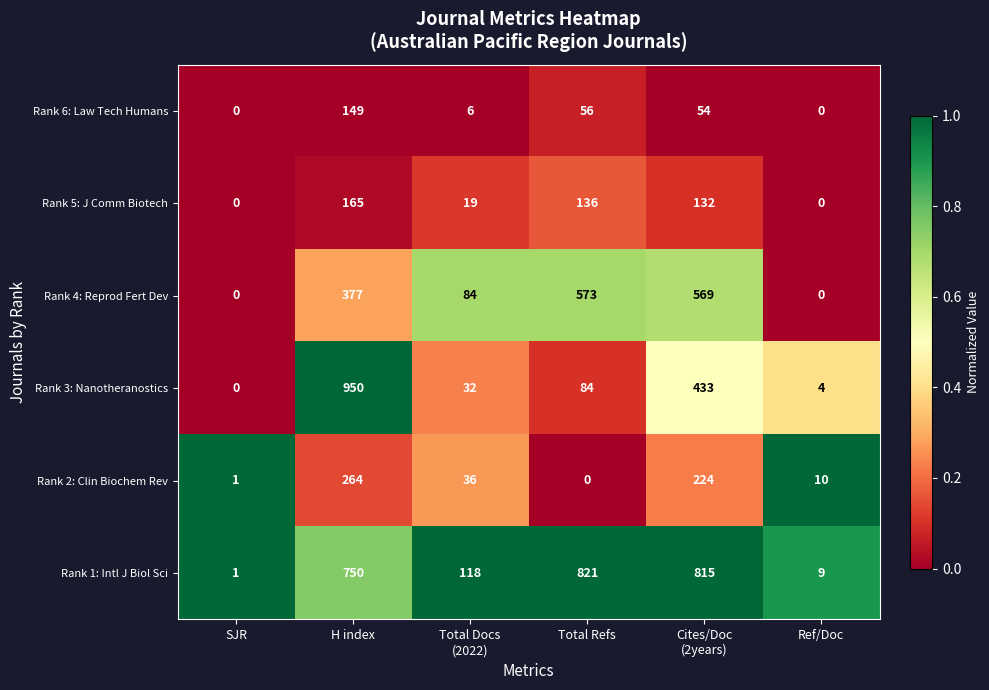

Which series has the largest range (max minus min)?

Rank 3: Nanotheranostics